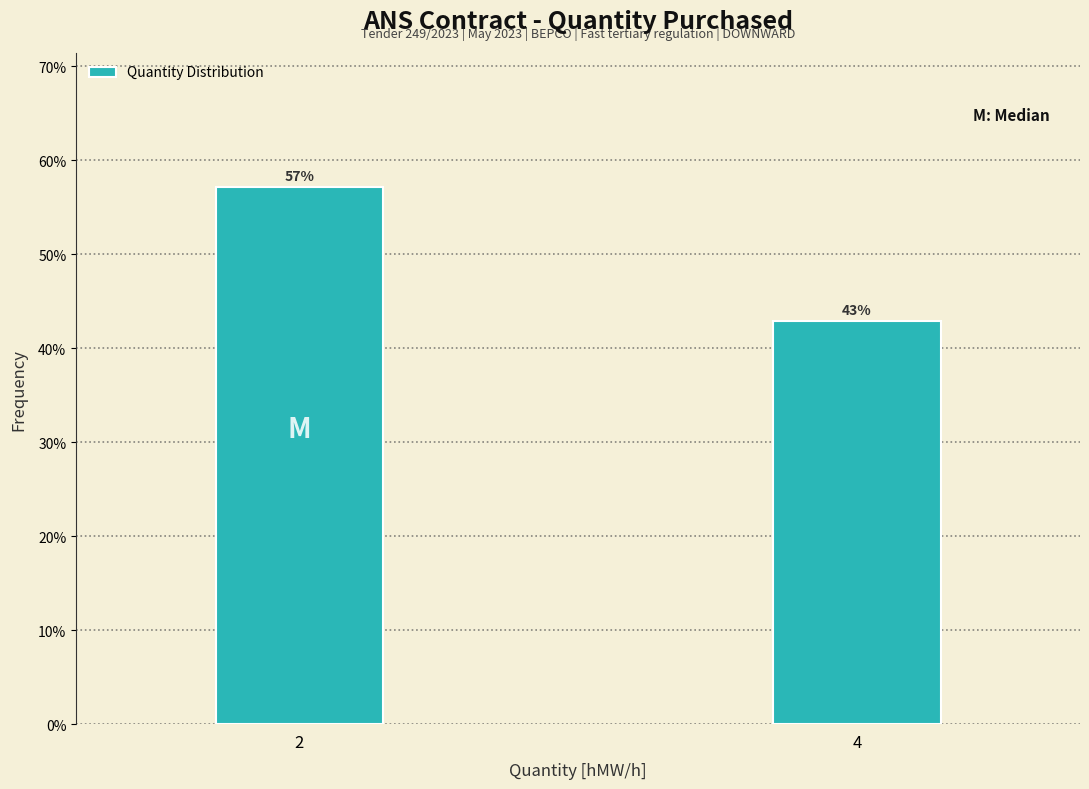

Are the bars horizontal?

No